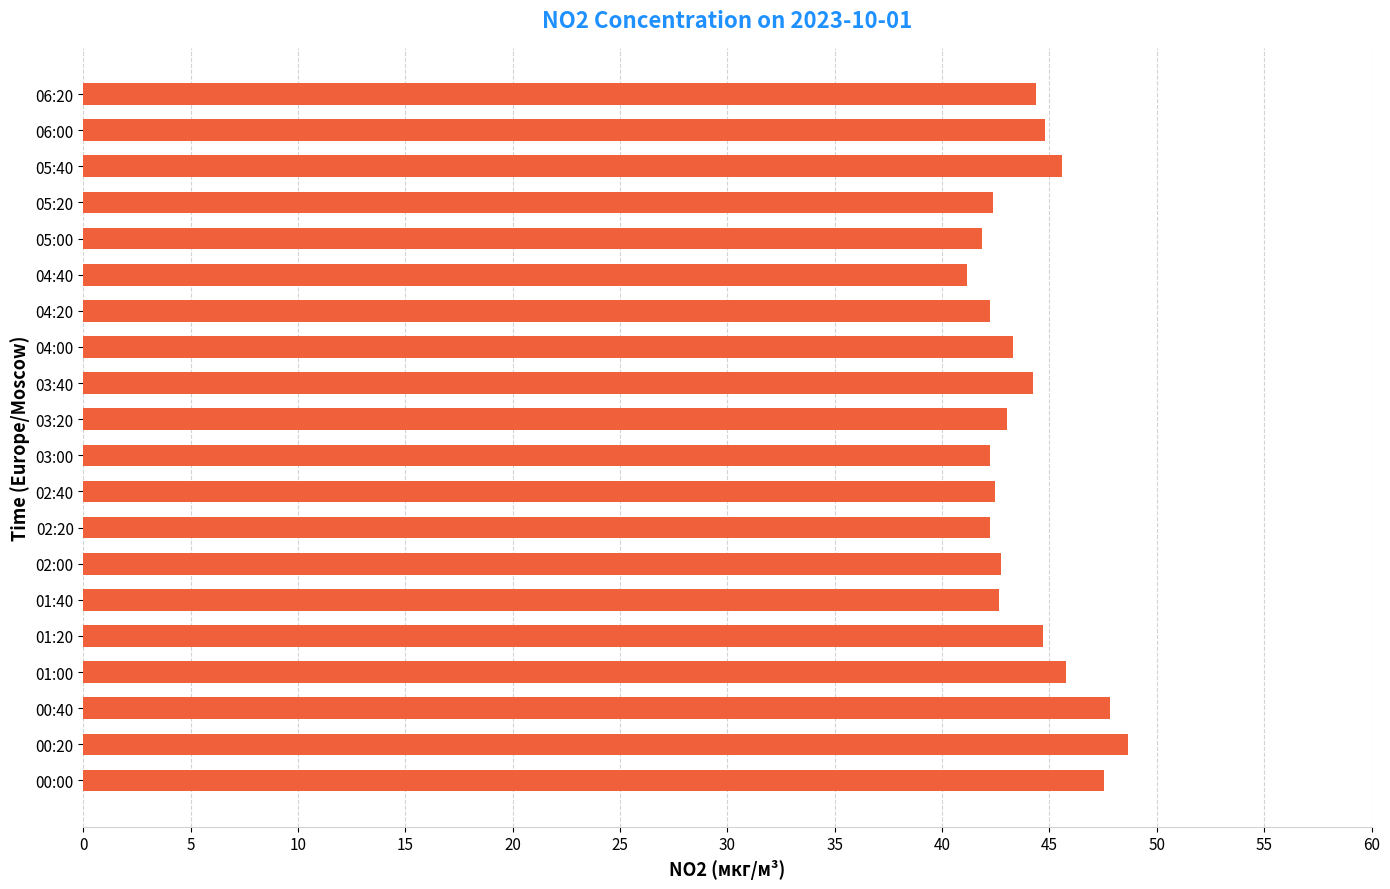

Count the number of categories in the chart.

20